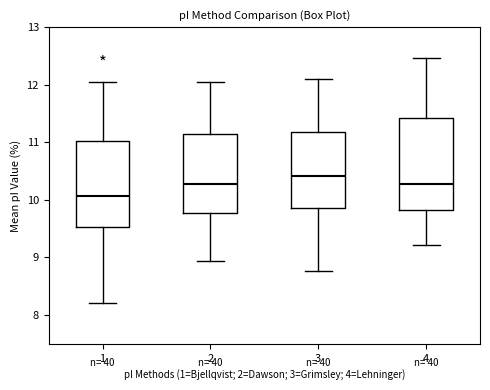

Reading left to right, read every box against the y-axis: the position of its median line, the range the box covers, and the ends of its whiskers. The values are not printed on the chart, so give them approximately, as read against the axis.

1: median 10.1, box 9.5 to 11.0, whiskers 8.2 to 12.0
2: median 10.3, box 9.8 to 11.1, whiskers 8.9 to 12.0
3: median 10.4, box 9.9 to 11.2, whiskers 8.8 to 12.1
4: median 10.3, box 9.8 to 11.4, whiskers 9.2 to 12.5